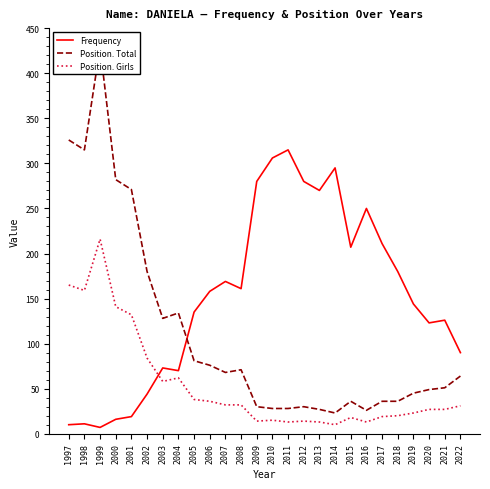

Where is the first local minimum for Frequency?

1999